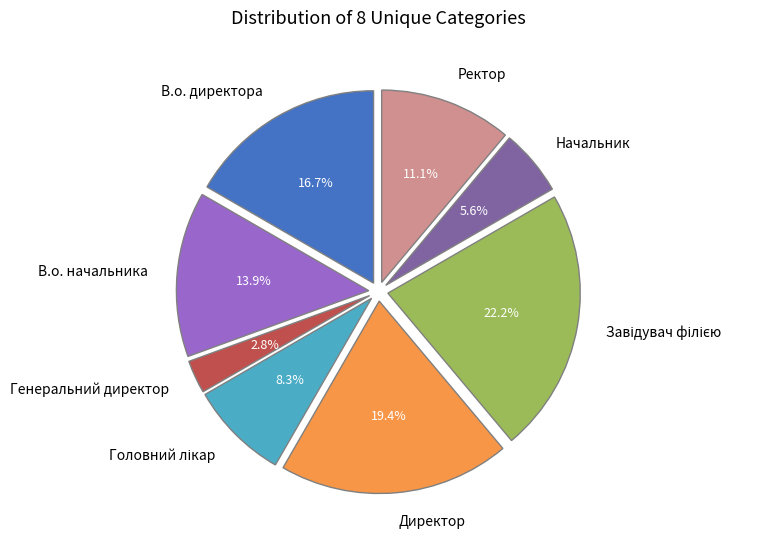

Which slice is the smallest?

Генеральний директор